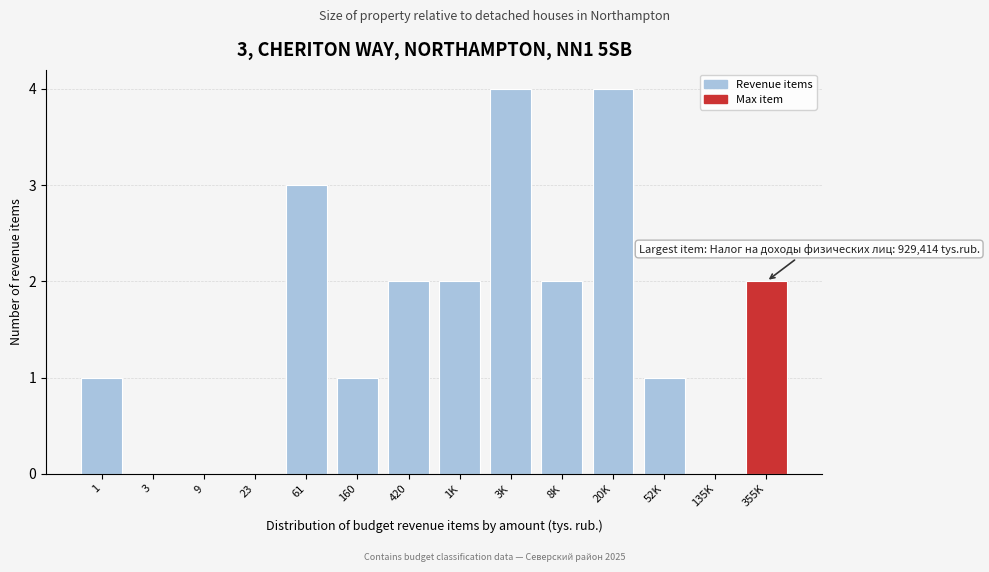

Reading left to right, transcribe all the data shown in this chart.

1=1	3=0	9=0	23=0	61=3	160=1	420=2	1K=2	3K=4	8K=2	20K=4	52K=1	135K=0	355K=2